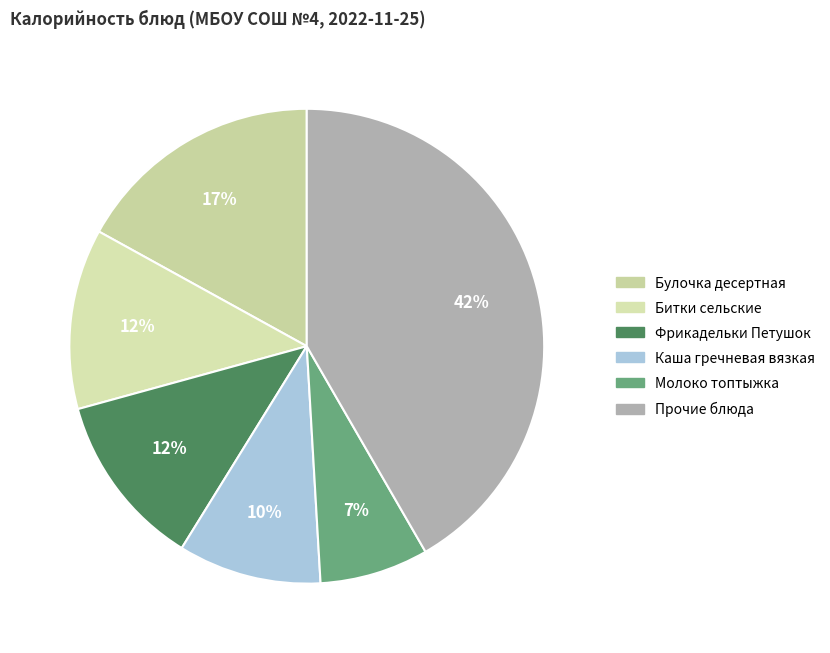

Count the number of slices in the pie.

6